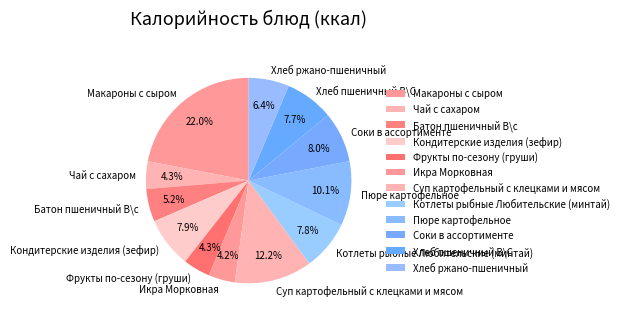

The Чай с сахаром slice represents 4% of the pie. True or false?

True